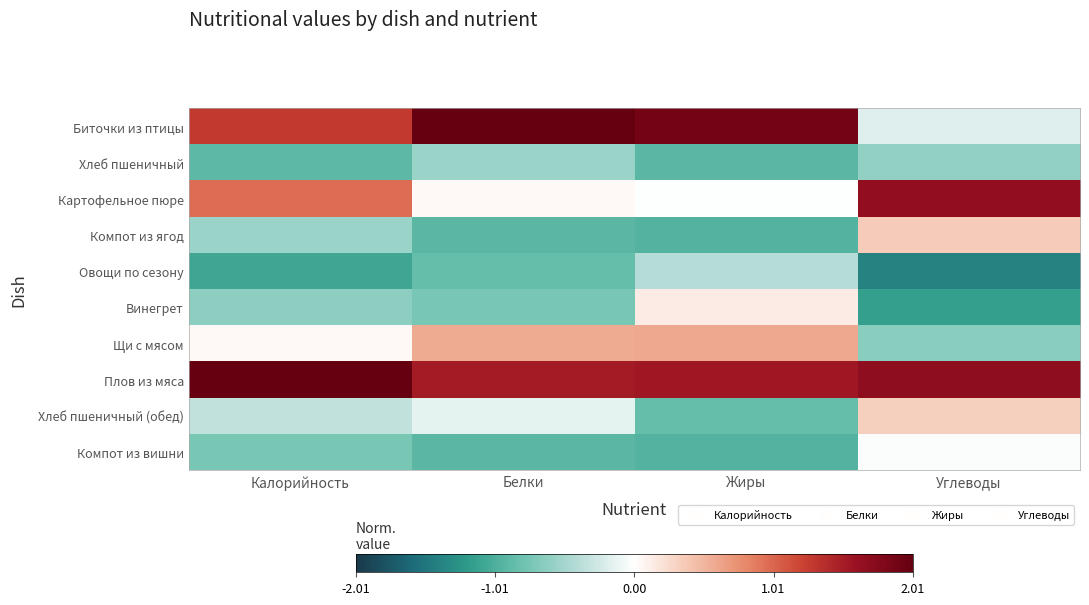

Reading right to left, extract all data points from this chart.

Биточки из птицы: Углеводы=-0.2	Жиры=1.9	Белки=2.0	Калорийность=1.3
Хлеб пшеничный: Углеводы=-0.6	Жиры=-0.9	Белки=-0.6	Калорийность=-0.9
Картофельное пюре: Углеводы=1.7	Жиры=-0.0	Белки=0.0	Калорийность=1.0
Компот из ягод: Углеводы=0.4	Жиры=-1.0	Белки=-0.9	Калорийность=-0.6
Овощи по сезону: Углеводы=-1.4	Жиры=-0.4	Белки=-0.9	Калорийность=-1.1
Винегрет: Углеводы=-1.2	Жиры=0.1	Белки=-0.7	Калорийность=-0.6
Щи с мясом: Углеводы=-0.7	Жиры=0.6	Белки=0.6	Калорийность=0.0
Плов из мяса: Углеводы=1.7	Жиры=1.5	Белки=1.5	Калорийность=2.0
Хлеб пшеничный (обед): Углеводы=0.3	Жиры=-0.9	Белки=-0.2	Калорийность=-0.4
Компот из вишни: Углеводы=-0.0	Жиры=-1.0	Белки=-0.9	Калорийность=-0.7